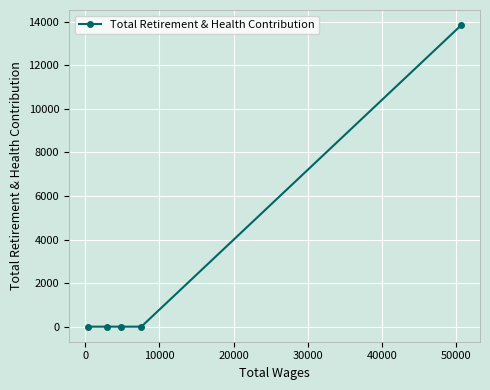

What is the difference between the maximum and minimum values?

13844